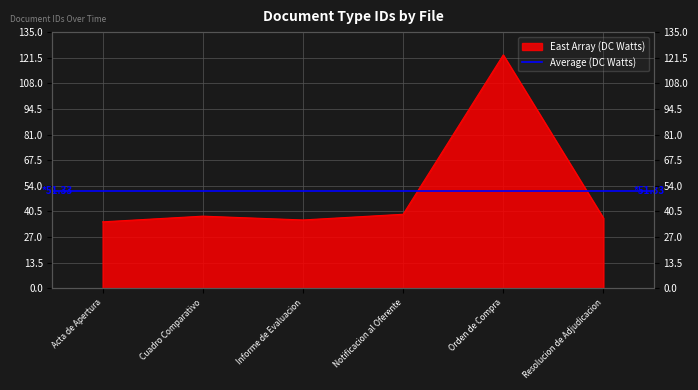

What is the sum of all values?

308